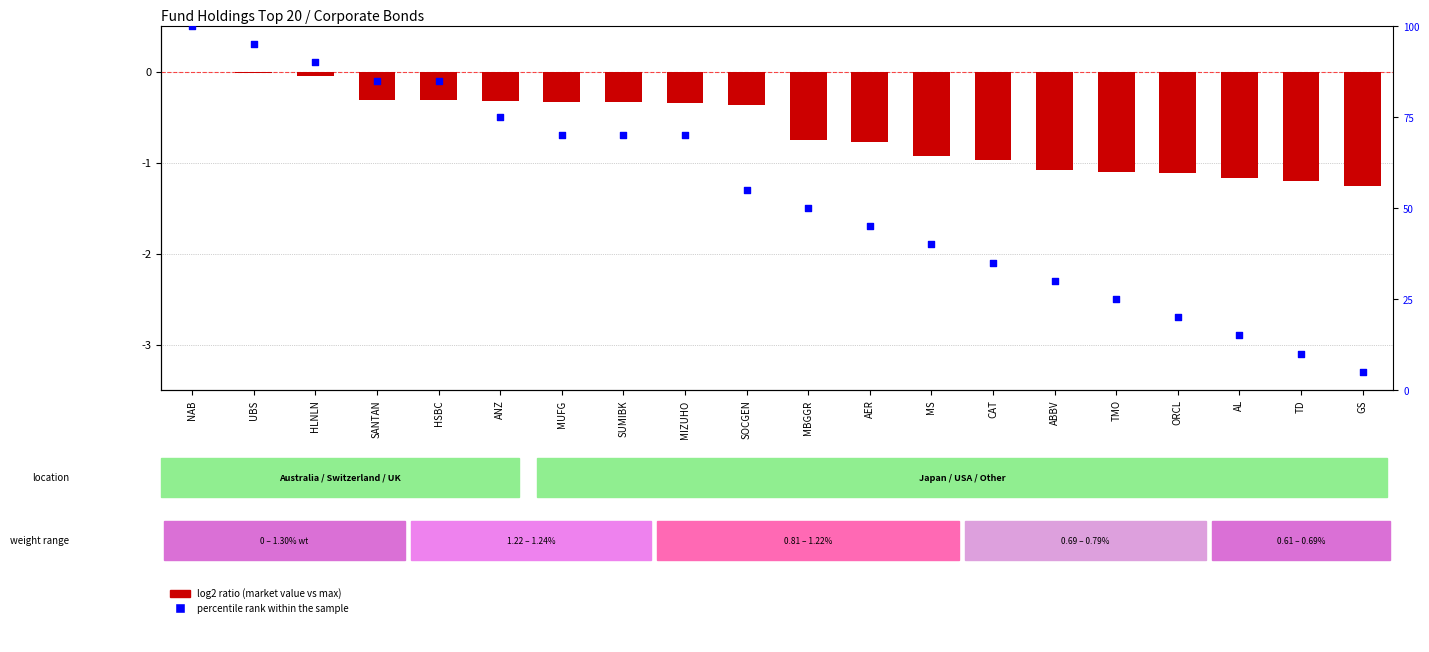

Which series has the largest Y range (max minus min)?

percentile rank within the sample